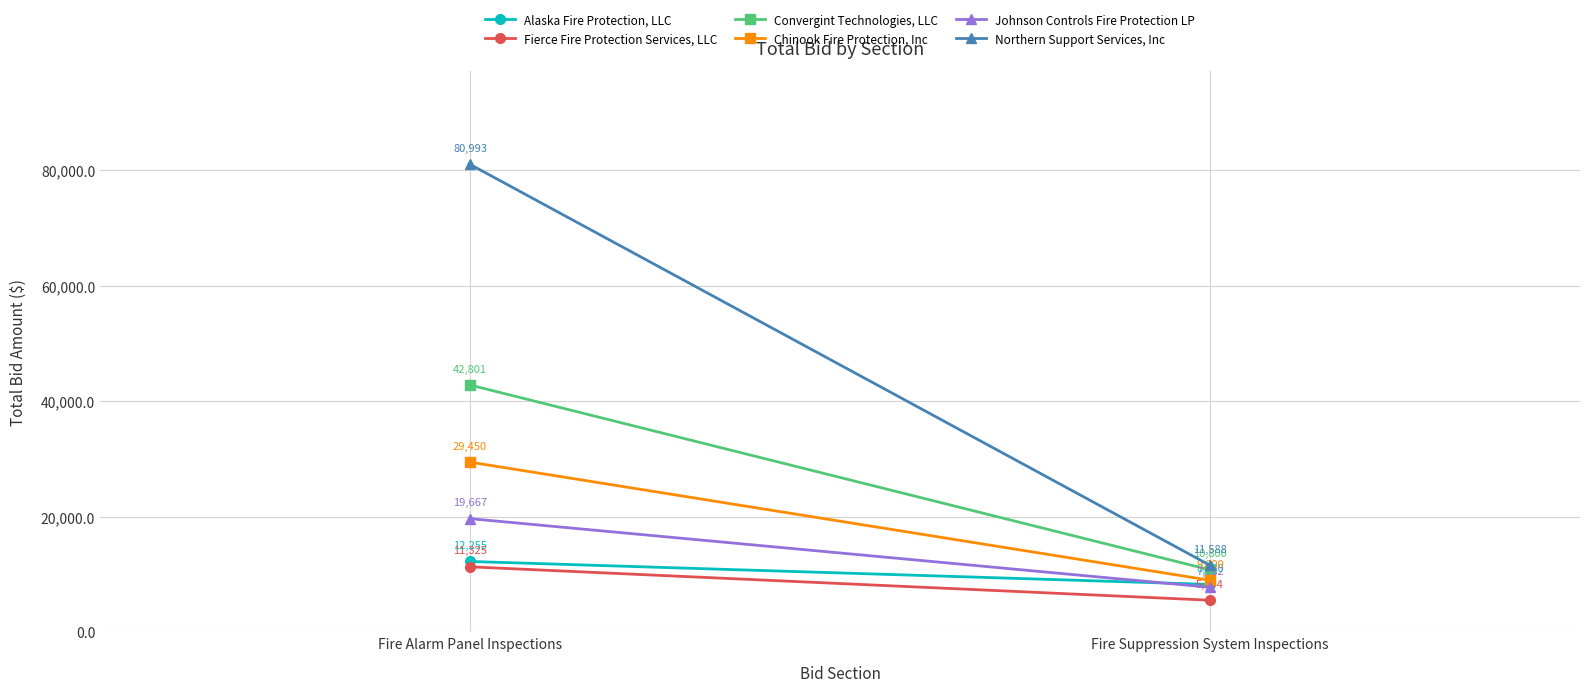

What is the label of the 1st point from the left?

Fire Alarm Panel Inspections